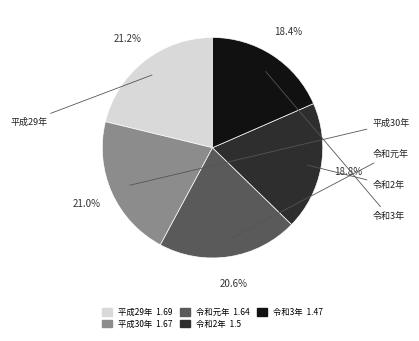

Does any single category account for the majority?

No